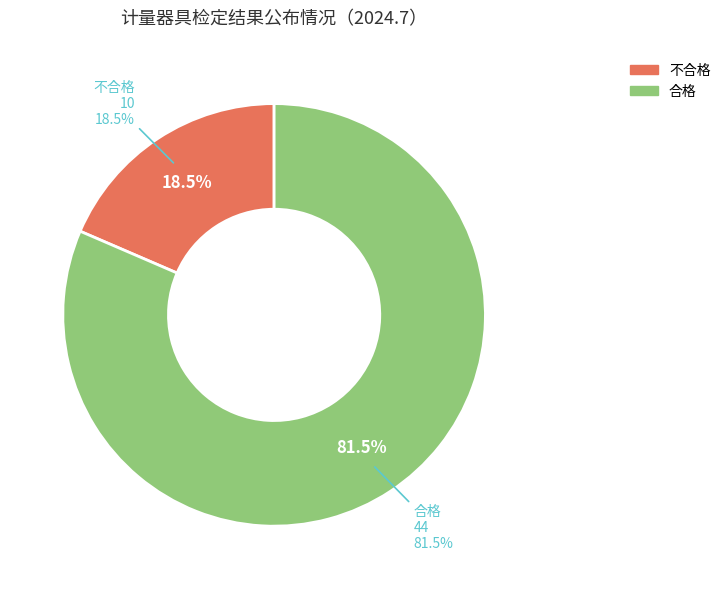

What is the ratio of the value at 不合格 to the value at 合格?

0.2